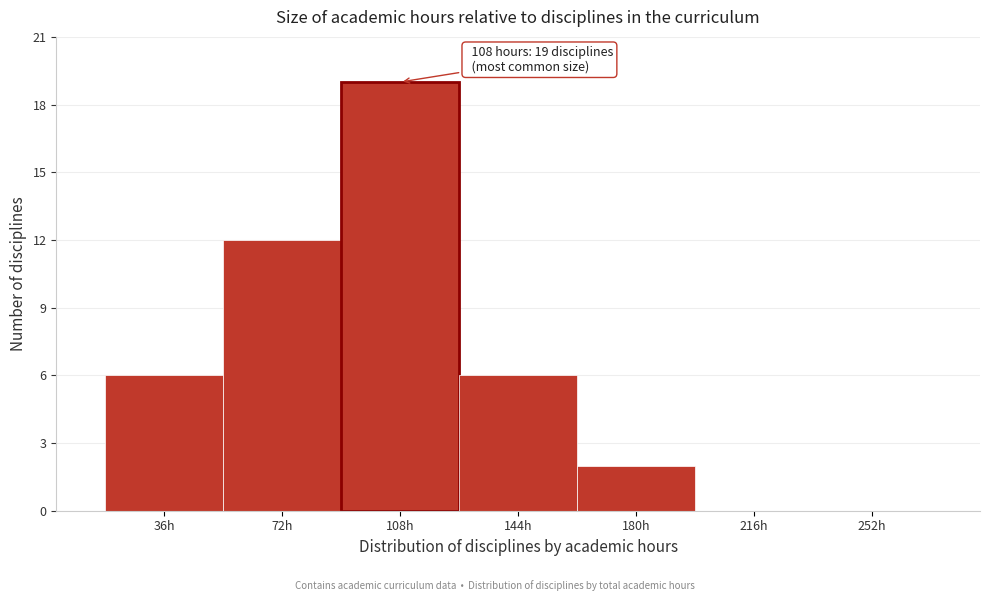

Reading left to right, list all the values displayed in this chart.

36h=6	72h=12	108h=19	144h=6	180h=2	216h=0	252h=0